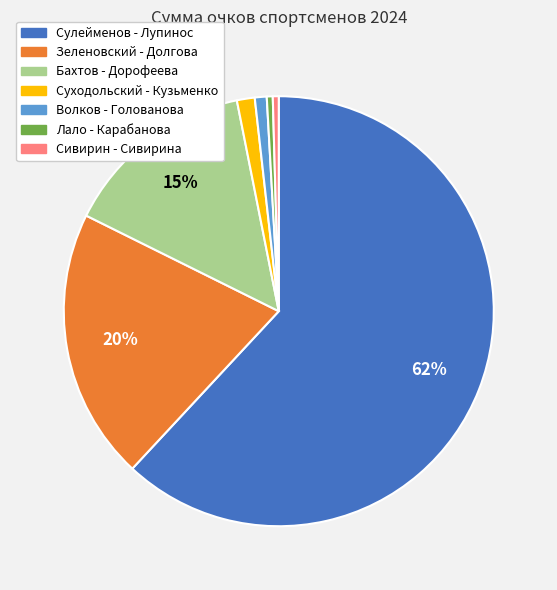

Which has a higher value, Бахтов - Дорофеева or Сулейменов - Лупинос?

Сулейменов - Лупинос